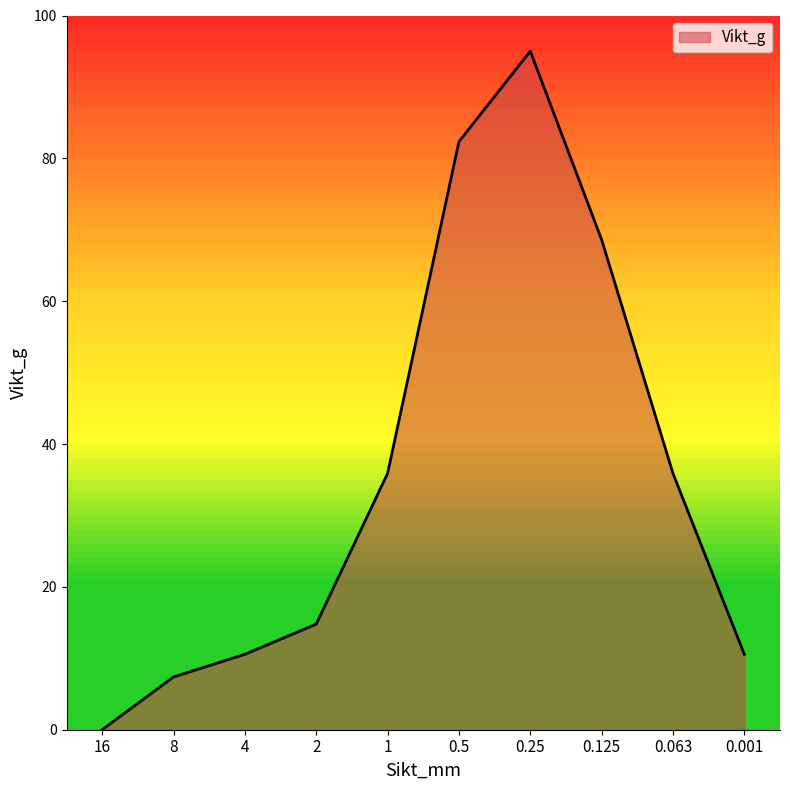

How many positive values are there?

9